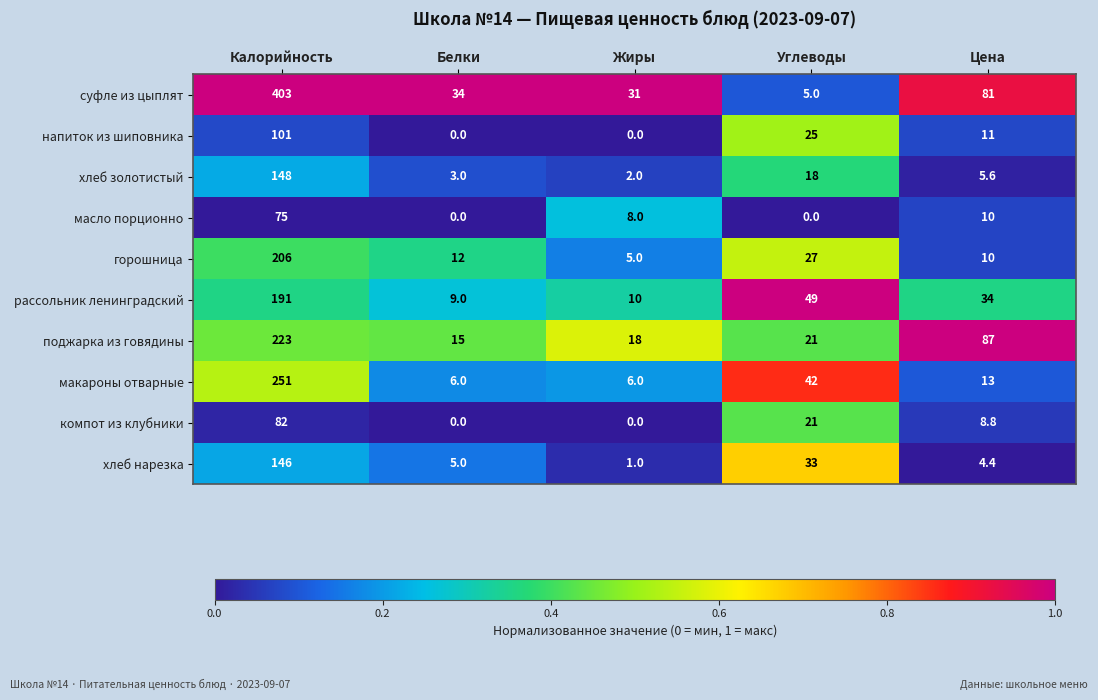

Which label corresponds to the largest value in the chart?

Калорийность